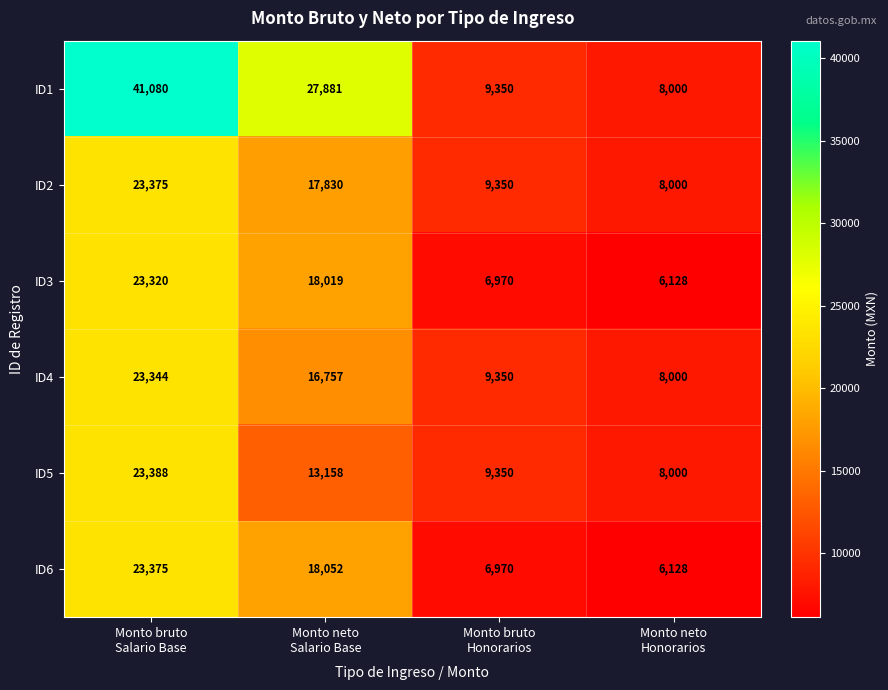

At Monto neto
Salario Base, list the series in order from smallest to largest.

ID5, ID4, ID2, ID3, ID6, ID1